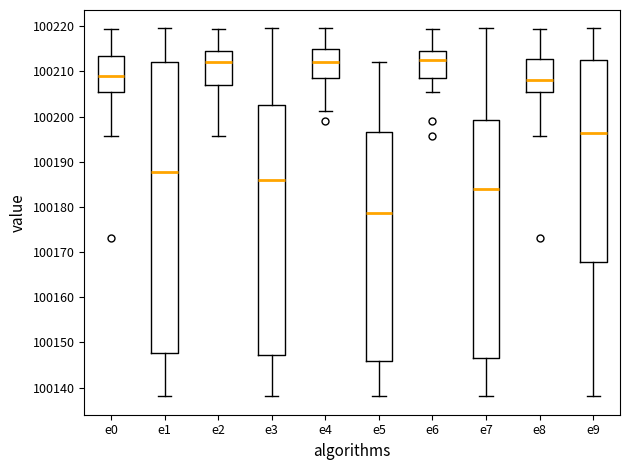

Which box's median line is the lowest?

e5